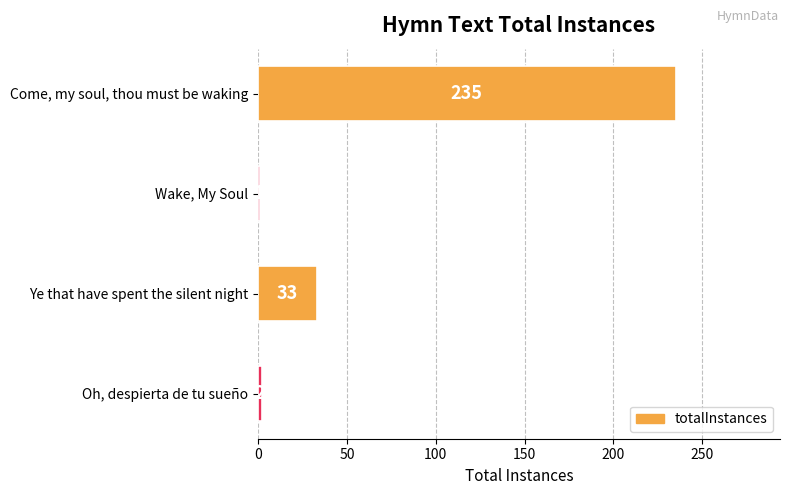

At which label is the value closest to 118?

Ye that have spent the silent night